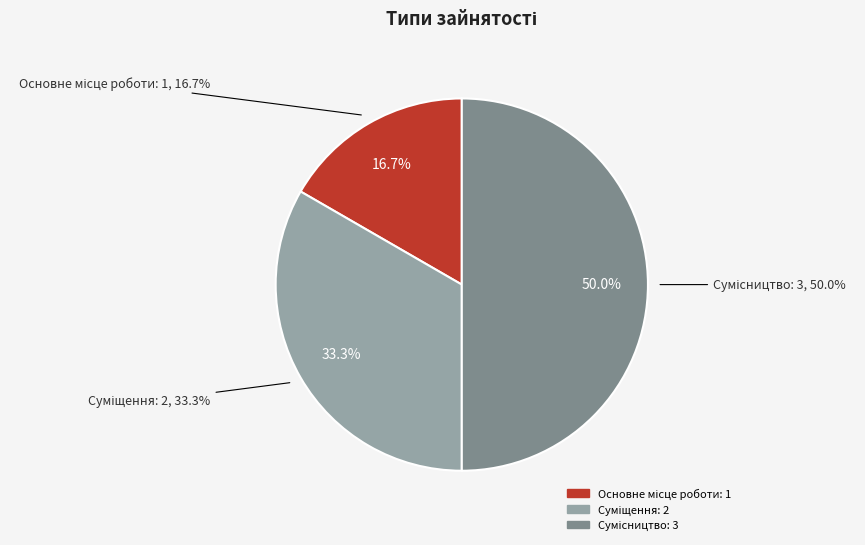

Is there any slice that represents more than half of the pie?

No